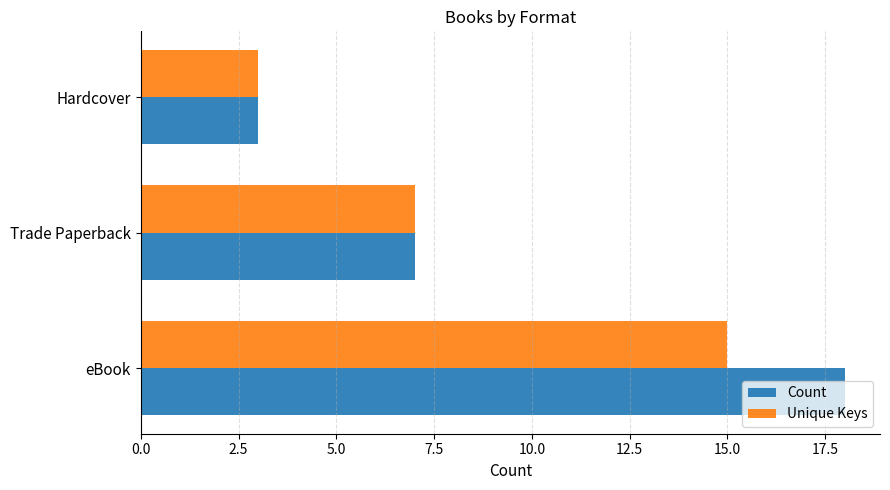

Which series has the widest spread of values?

Count